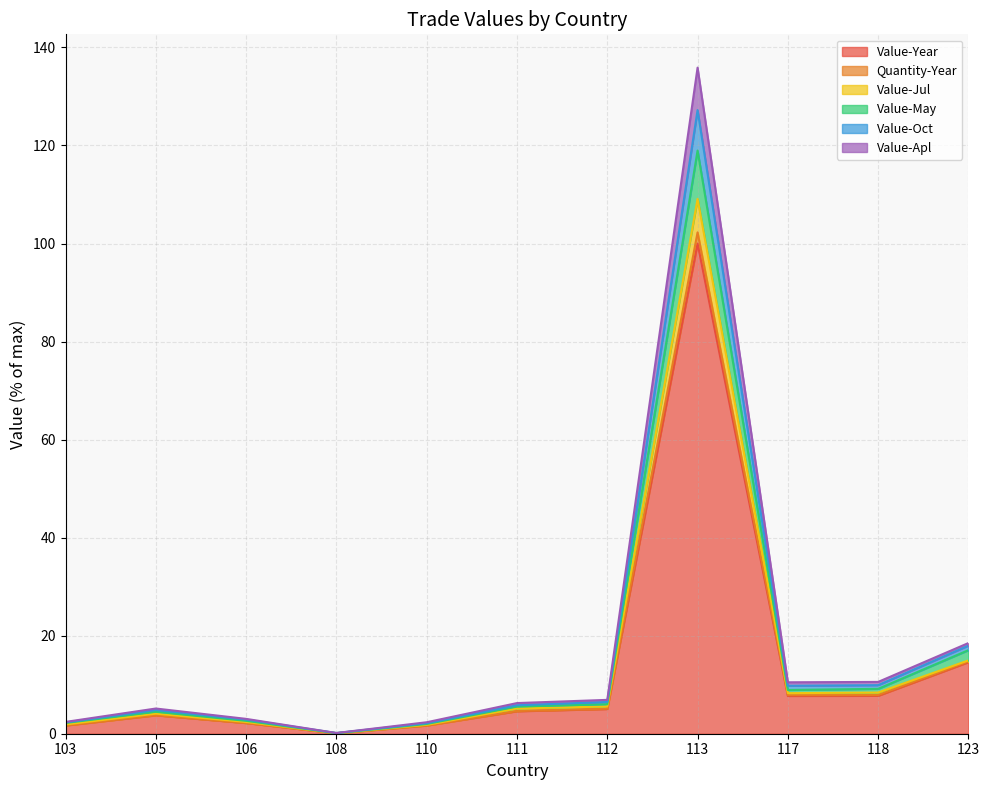

What are all the series names shown in the legend?

Value-Year, Quantity-Year, Value-Jul, Value-May, Value-Oct, Value-Apl